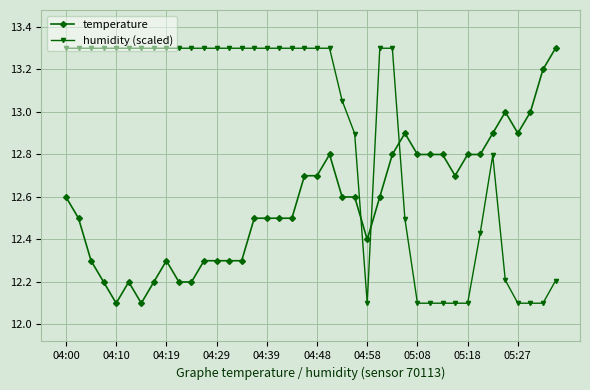

True or false: temperature has more than 0 interior local peaks.

True